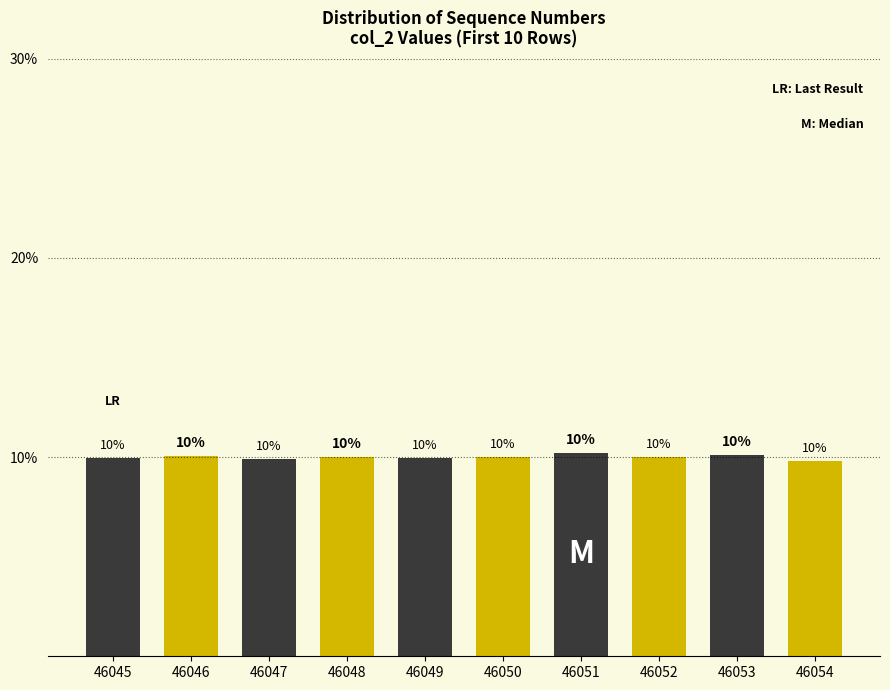

What is the average value?

10.0